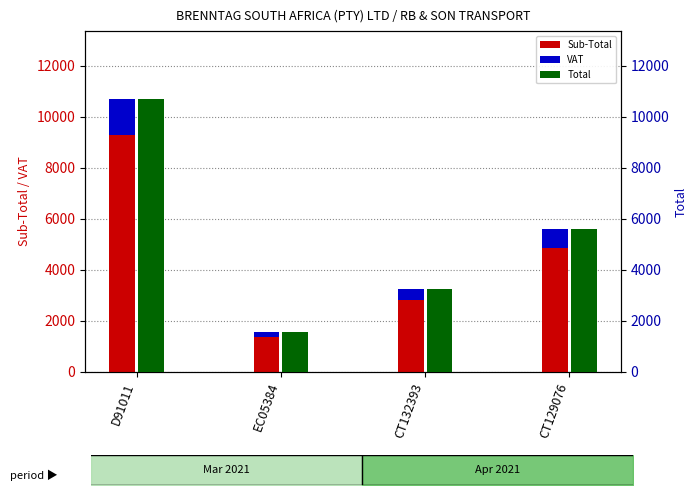

True or false: Total has a value of 734.6 at CT132393.

False